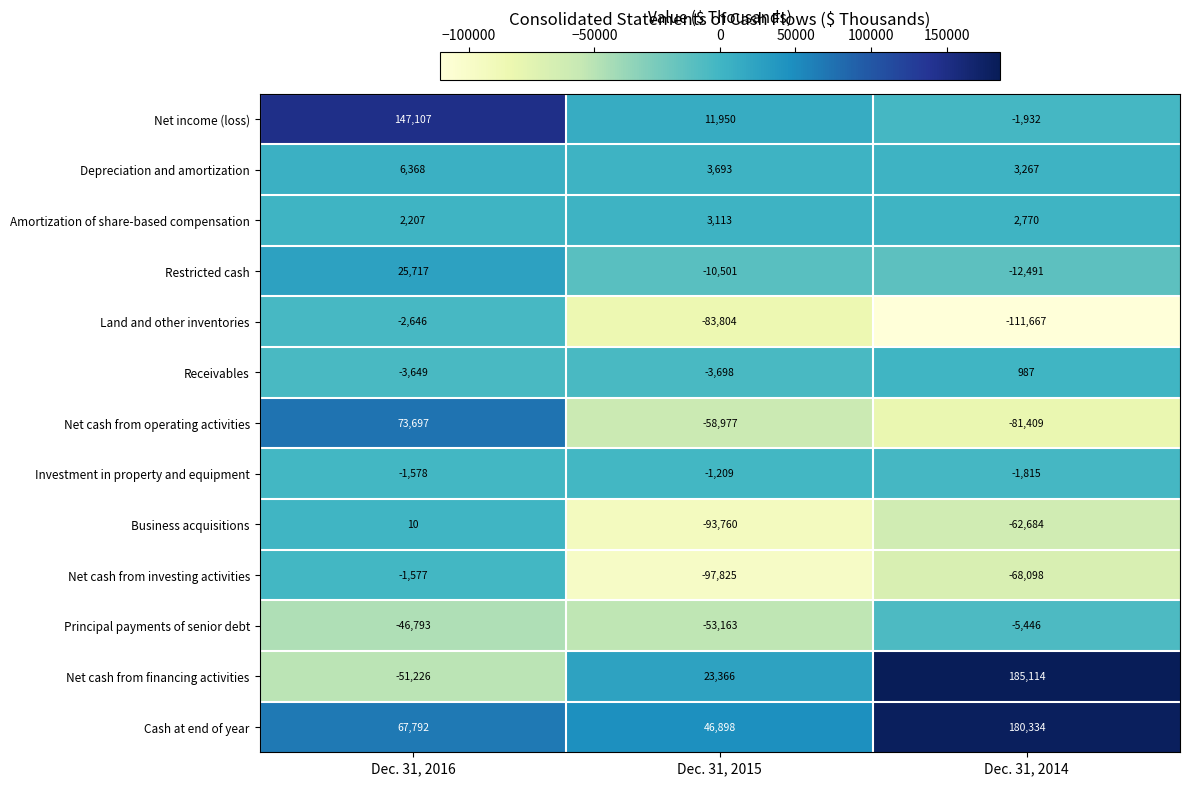

Which series has the largest range (max minus min)?

Net cash from financing activities